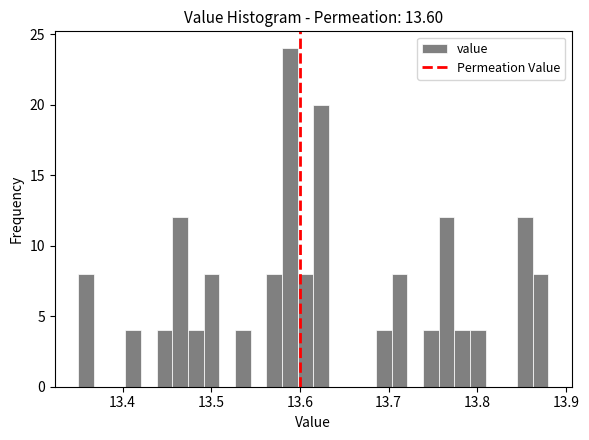

Around what value on the x-axis is the tallest bar? Give the approximate position of its centre, as read against the axis.

13.59